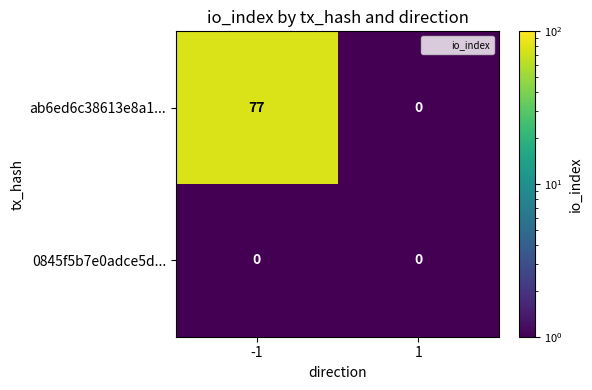

What is the spread (max minus min) of values at -1?

77